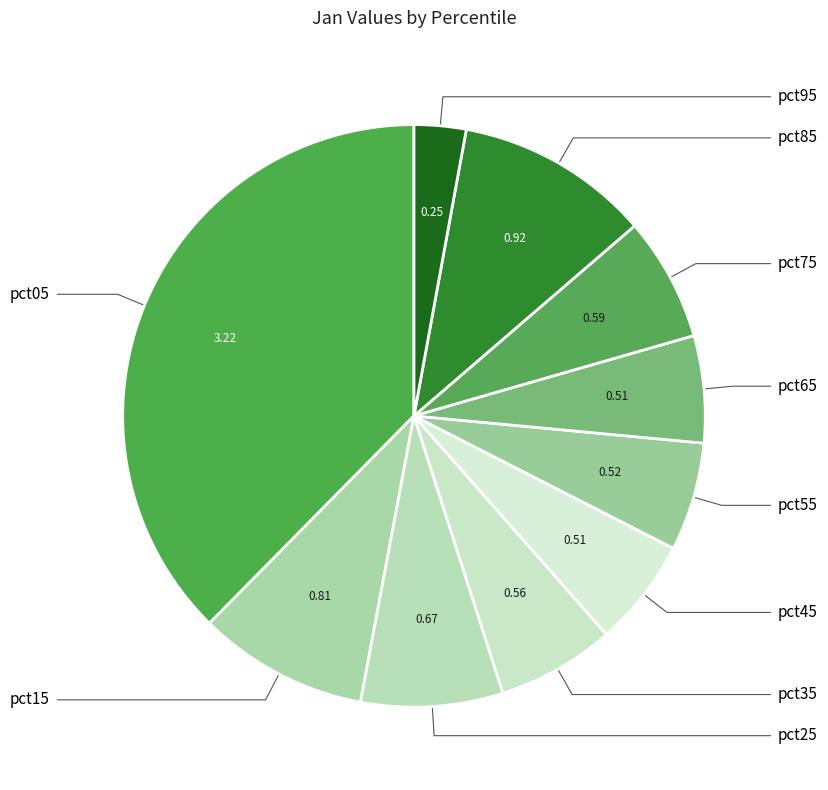

To the nearest percent, what is the difference between the pct75 and pct65 slice percentages?

1%